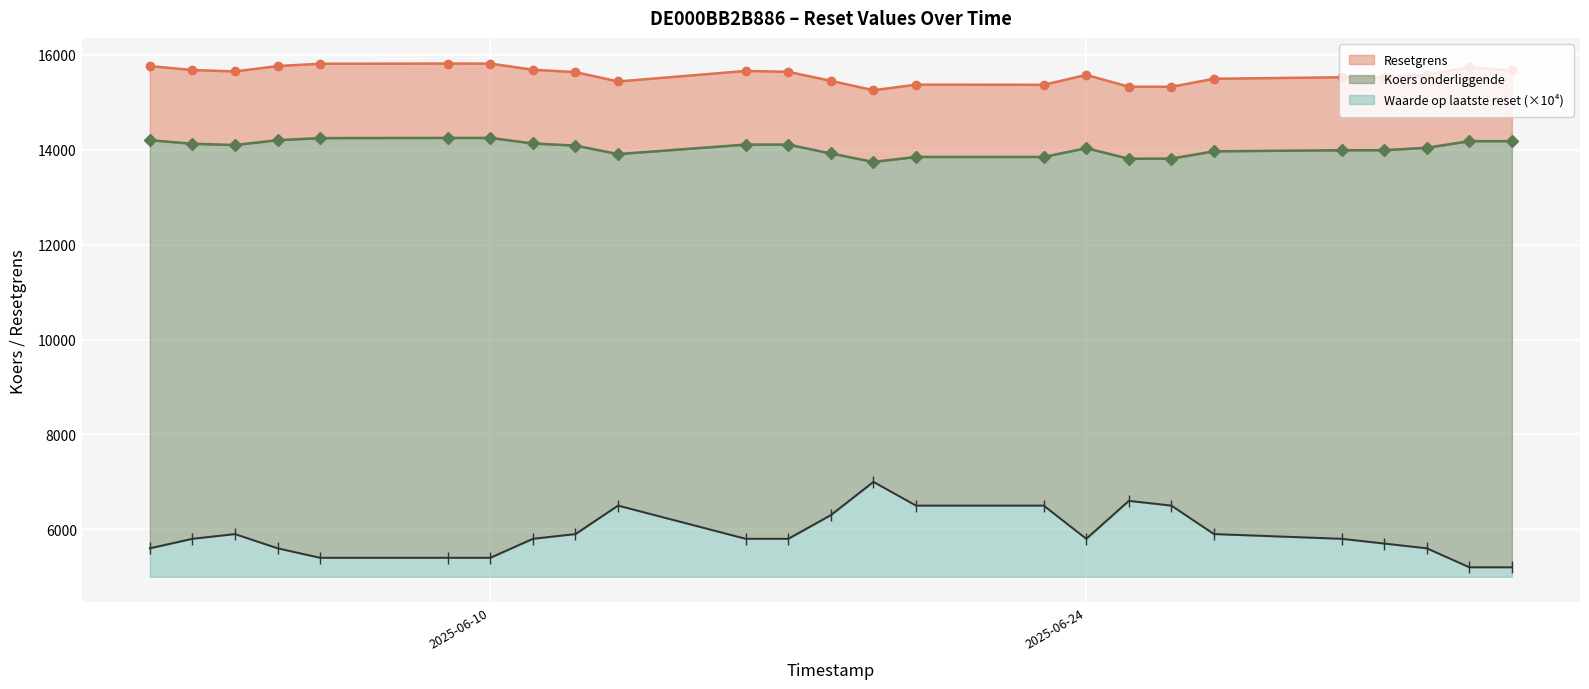

What are all the series names shown in the legend?

Resetgrens, Koers onderliggende, Waarde op laatste reset